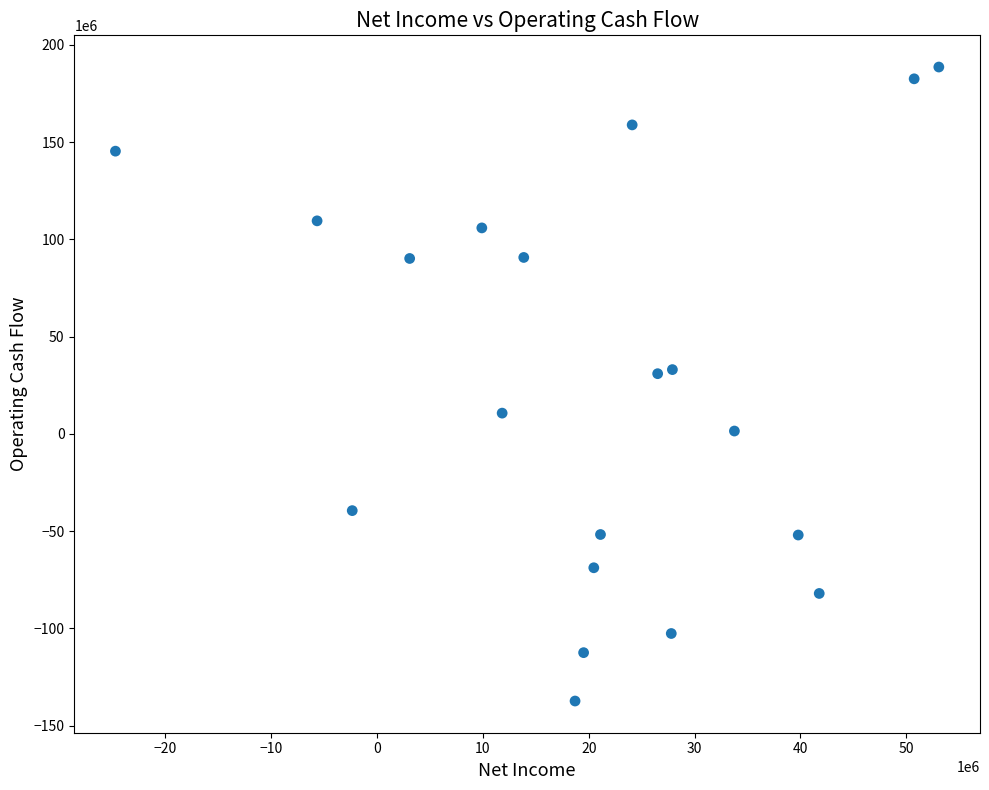

What is the range of Y values (max minus min)?

325877000